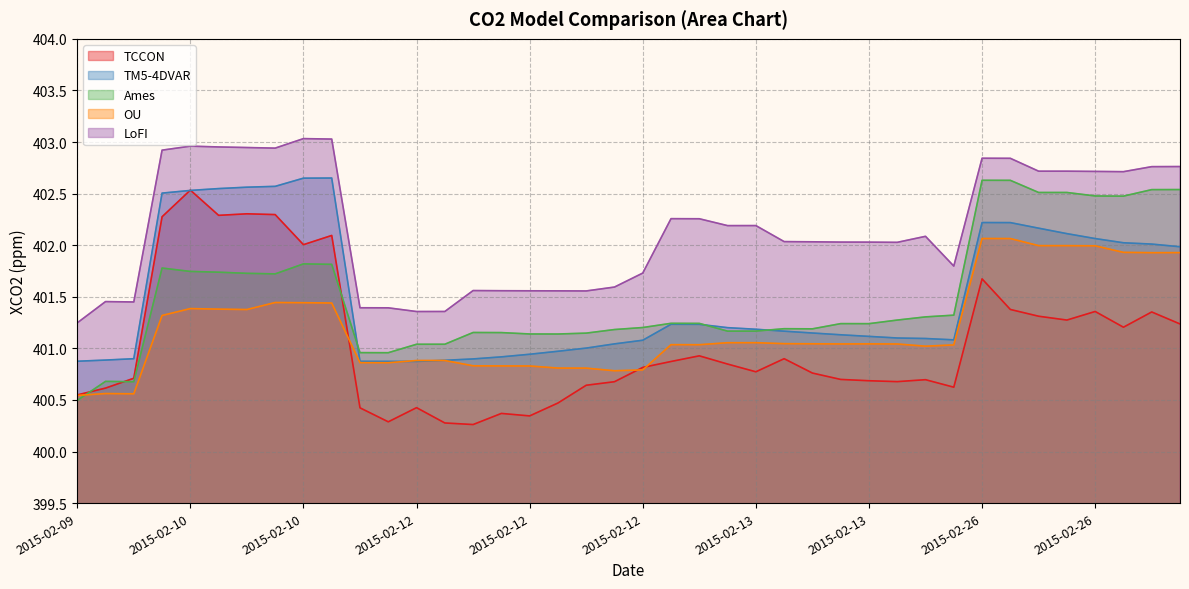

Which series has the largest range (max minus min)?

TCCON